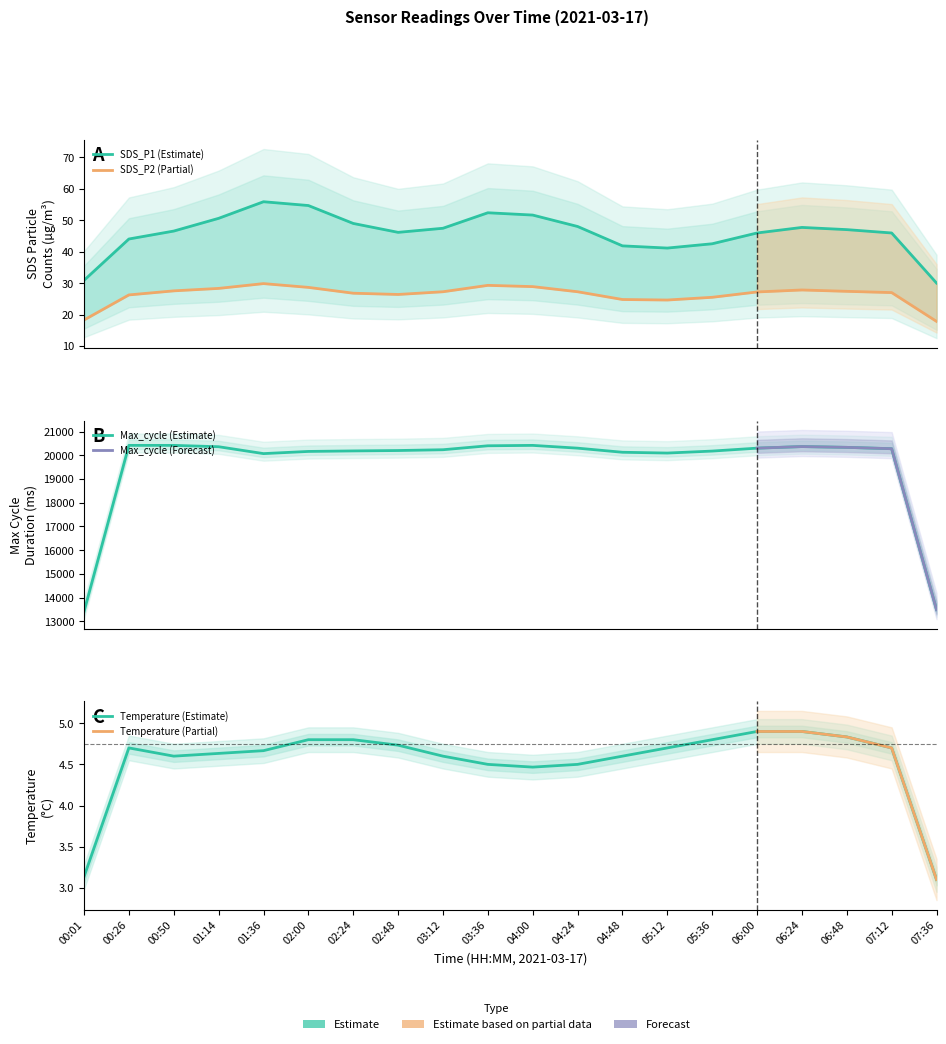

What is the value of the SDS_P2 point at the 10th from the left?

29.4